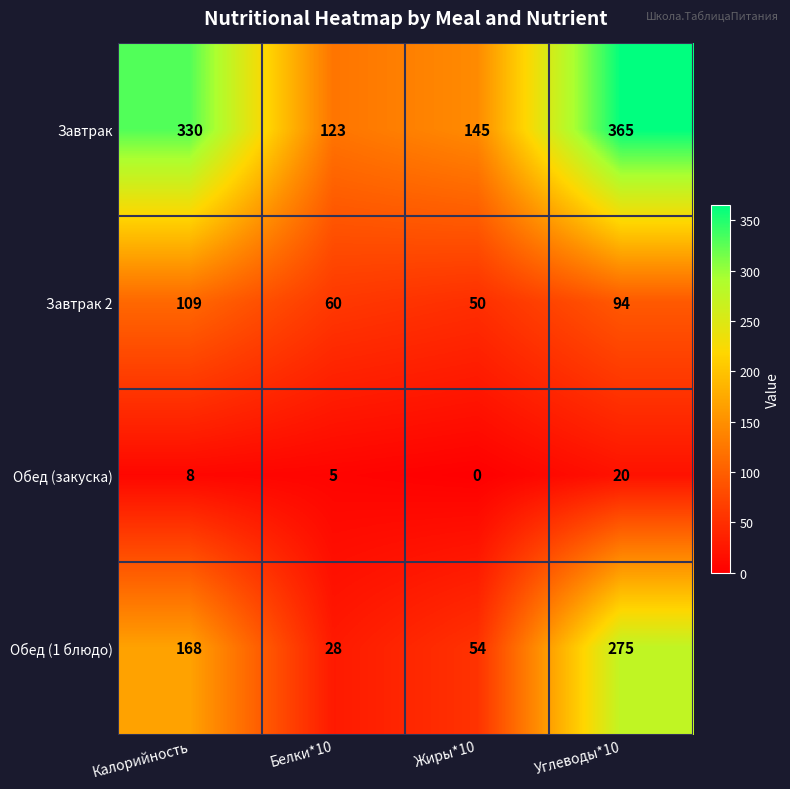

Count the Обед (закуска) values in the range 5 to 20.

3